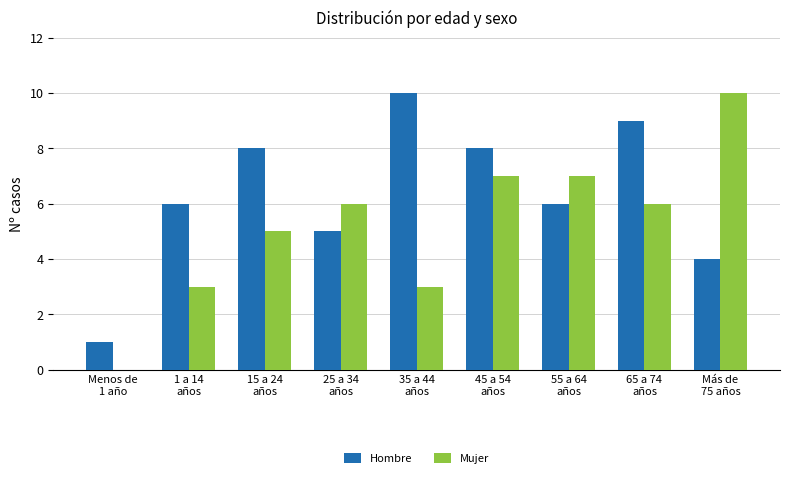

Reading left to right, list all the values displayed in this chart.

Hombre: Menos de
1 año=1	1 a 14
años=6	15 a 24
años=8	25 a 34
años=5	35 a 44
años=10	45 a 54
años=8	55 a 64
años=6	65 a 74
años=9	Más de
75 años=4
Mujer: Menos de
1 año=0	1 a 14
años=3	15 a 24
años=5	25 a 34
años=6	35 a 44
años=3	45 a 54
años=7	55 a 64
años=7	65 a 74
años=6	Más de
75 años=10